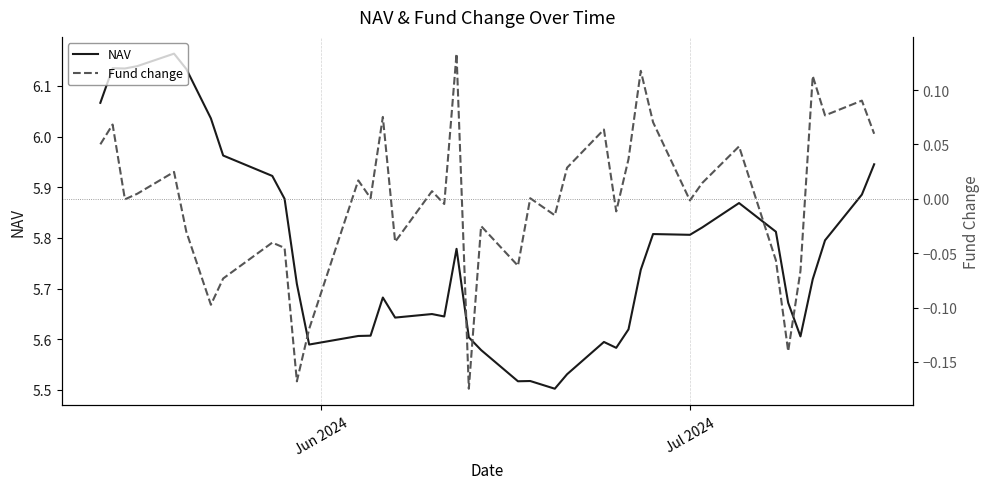

In Fund change, how many points are higher than both neighbors (excluding endpoints)?

14